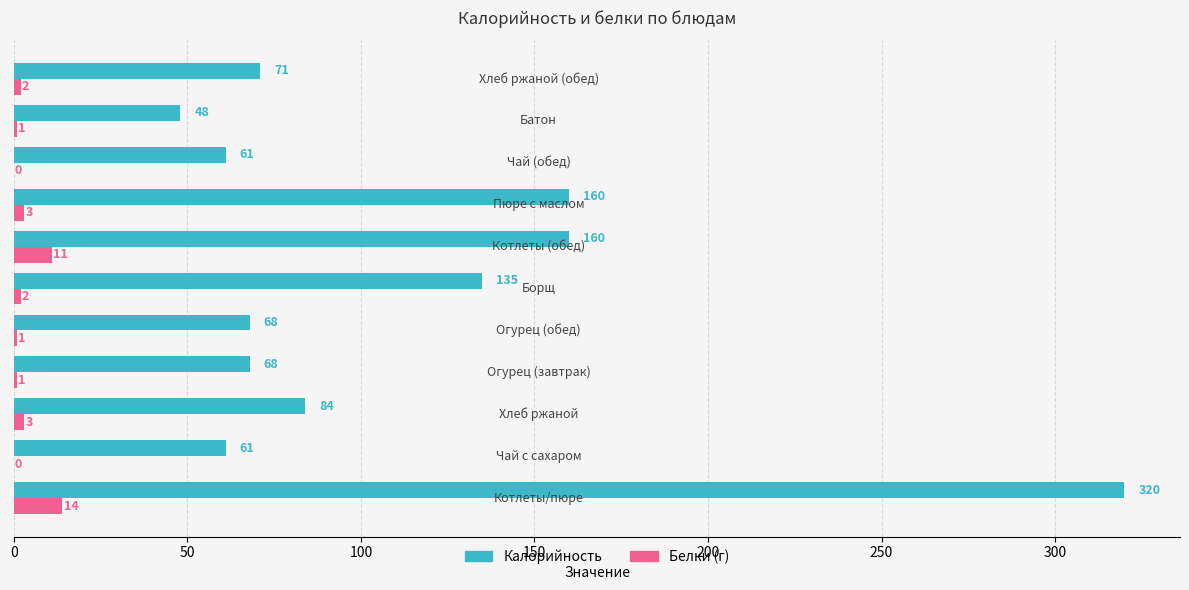

Which series has the largest total across all categories?

Калорийность